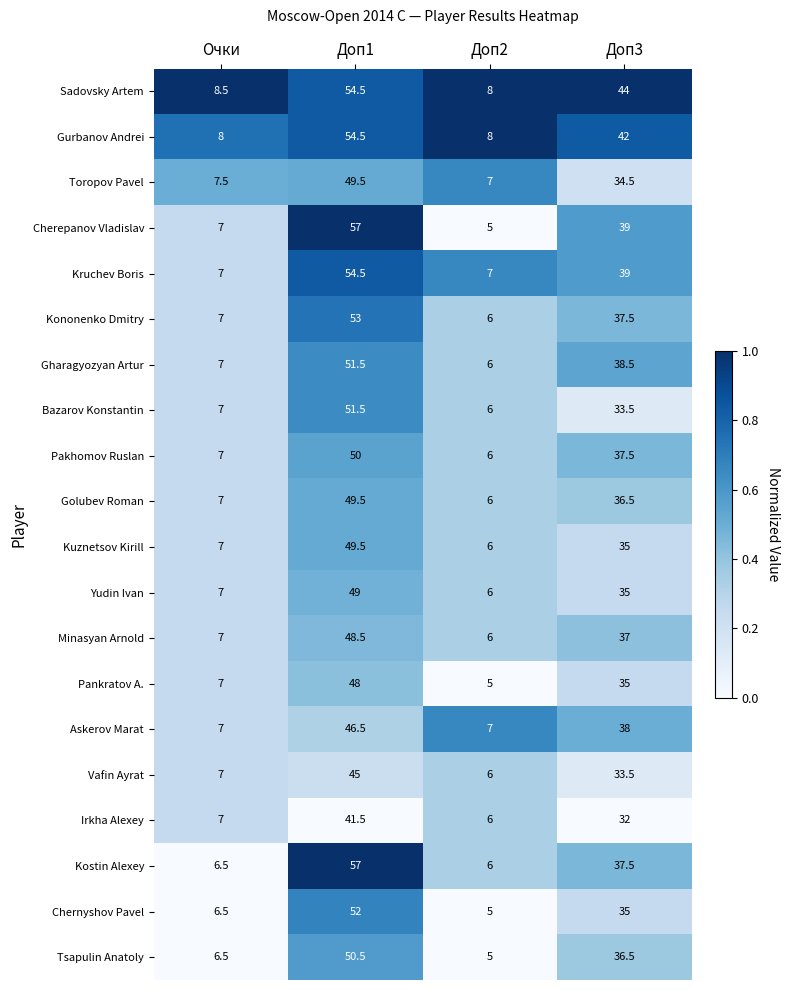

What is the difference between the maximum and minimum values in the Golubev Roman series?

43.5